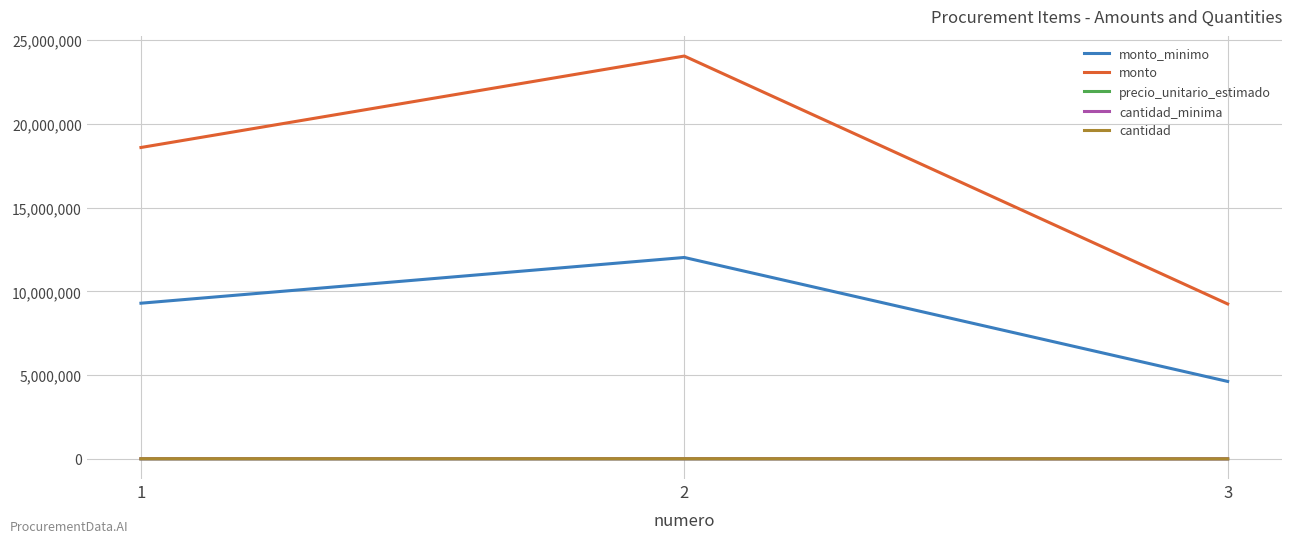

Which series has the largest range (max minus min)?

monto